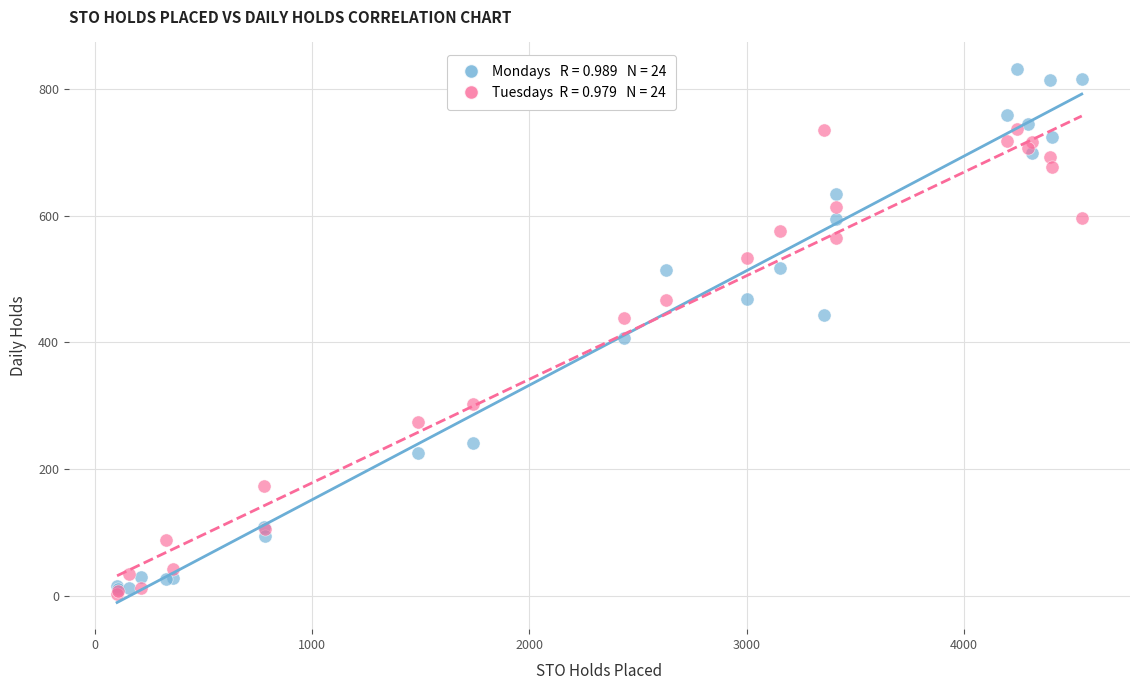

Across all series, what Y value is closest to 417?

407